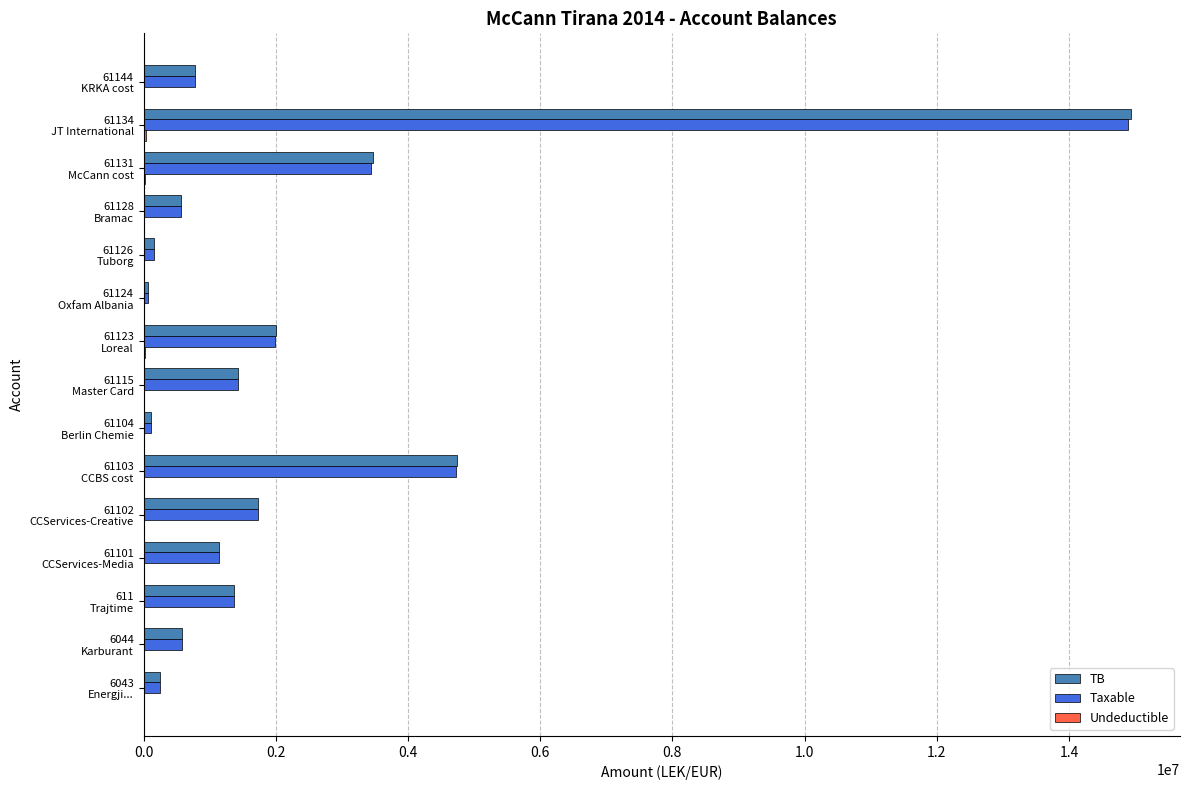

What is the maximum value shown in the chart?

14931158.8